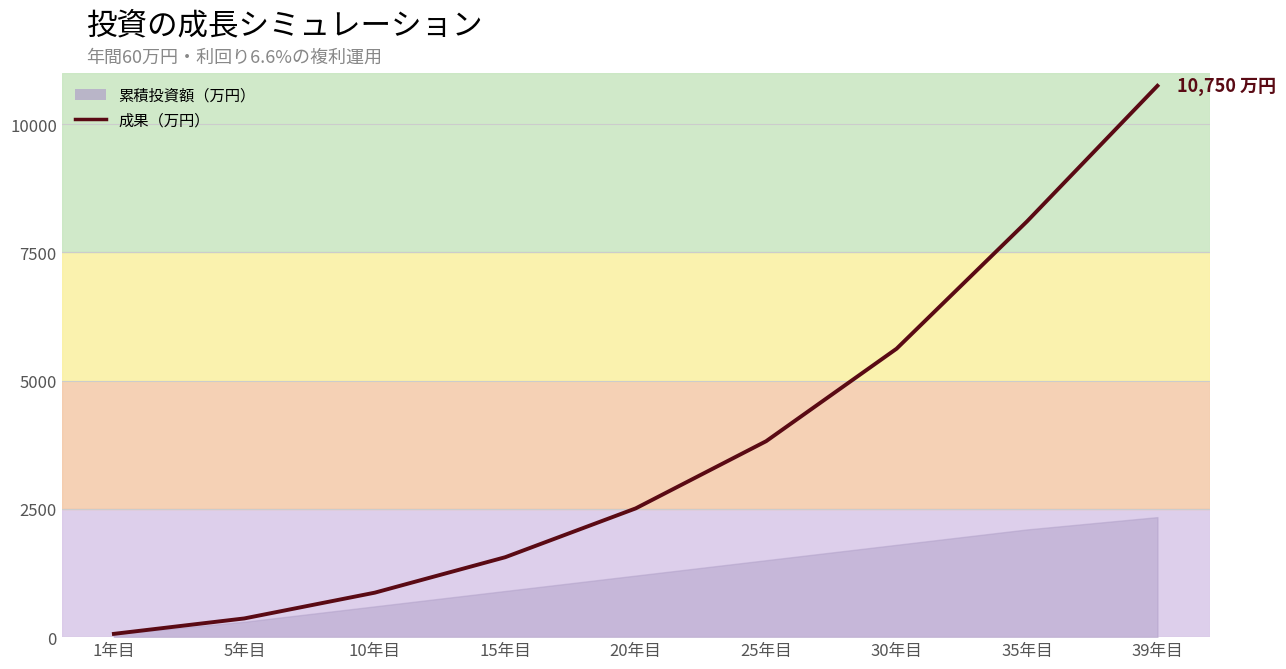

List the labels in order of value, smallest first.

1年目, 5年目, 10年目, 15年目, 20年目, 25年目, 30年目, 35年目, 39年目